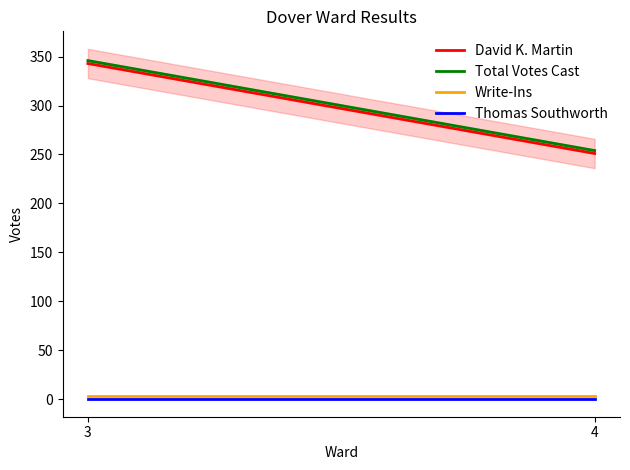

Between 3 and 4, which series saw the biggest shift?

David K. Martin